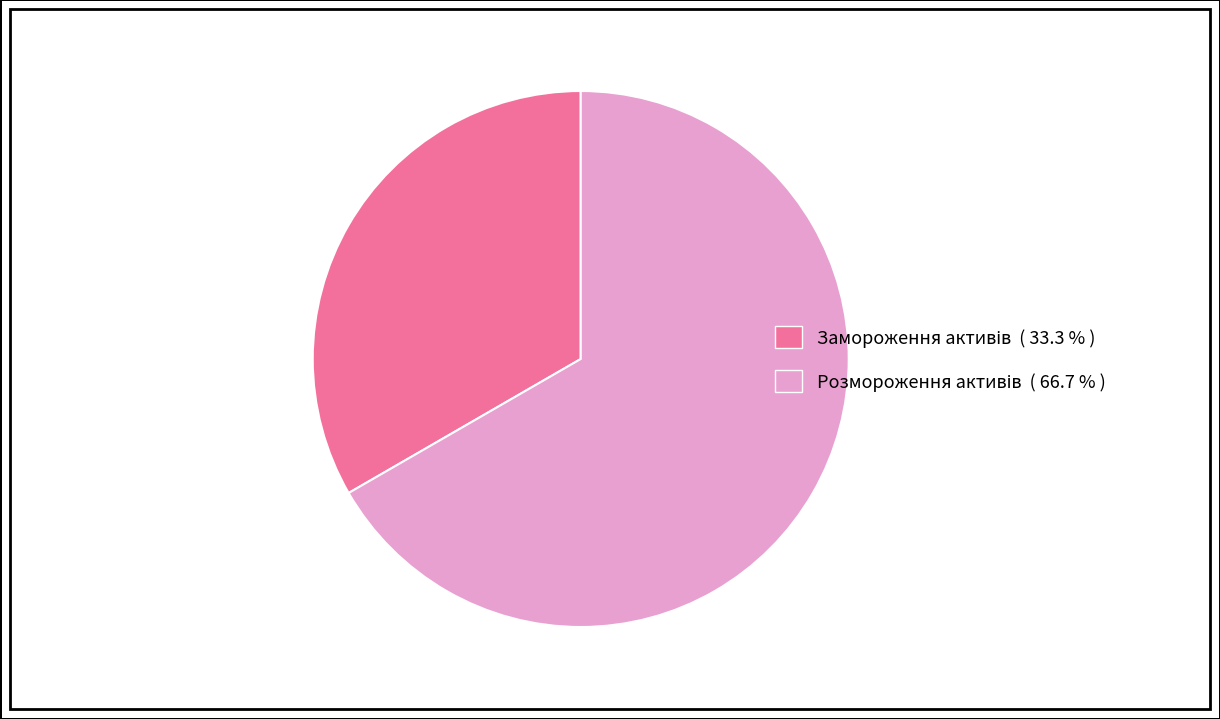

Is there a majority slice in this chart?

Yes